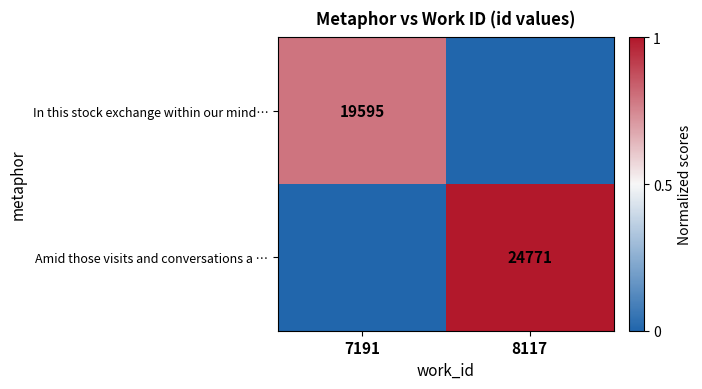

Is the value of Amid those visits and conversations a … at 8117 greater than the value of In this stock exchange within our mind… at 7191?

Yes